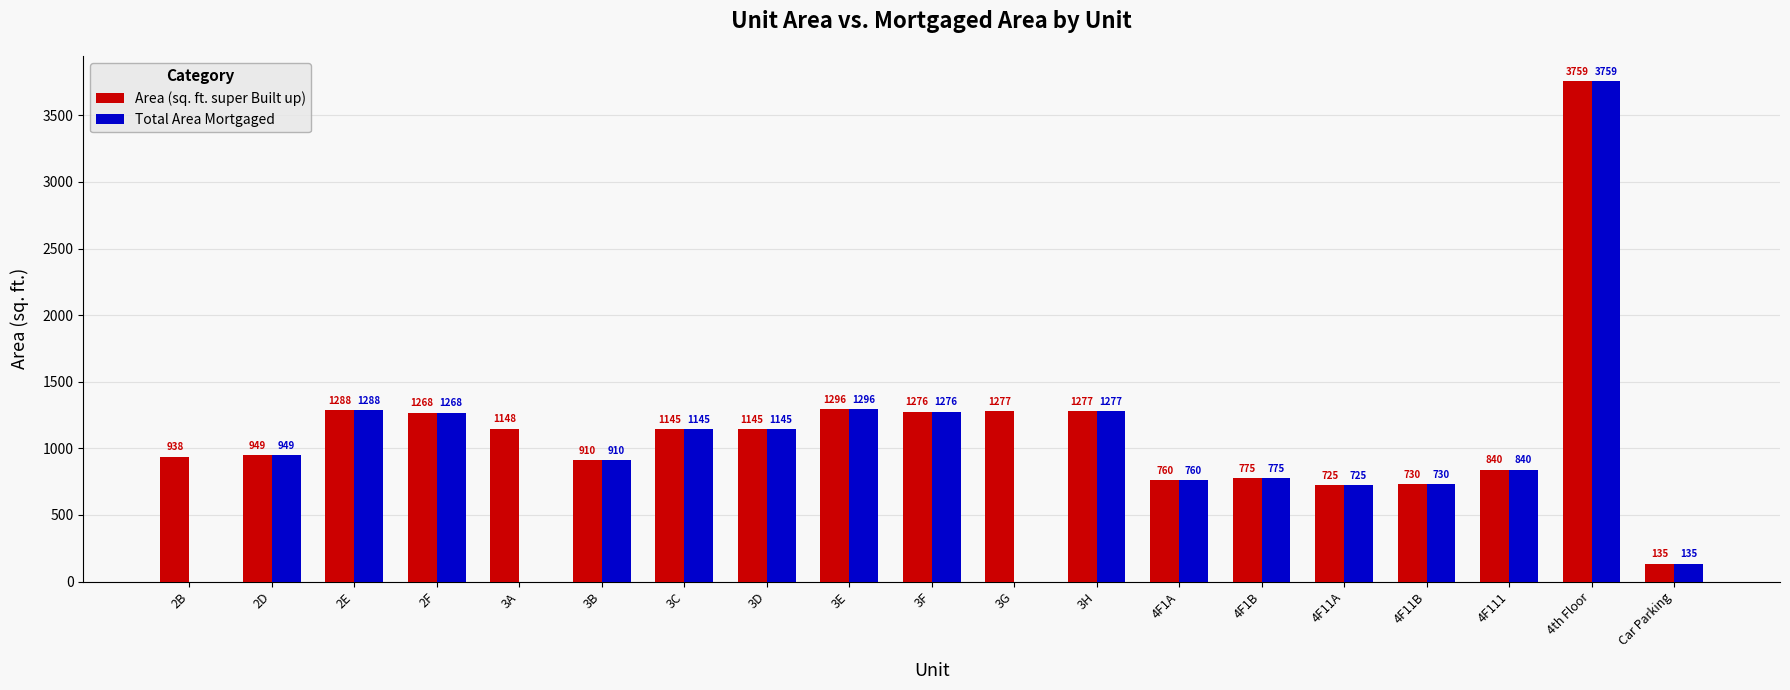

Where does the Area (sq. ft. super Built up) series first go above 1145?

2E